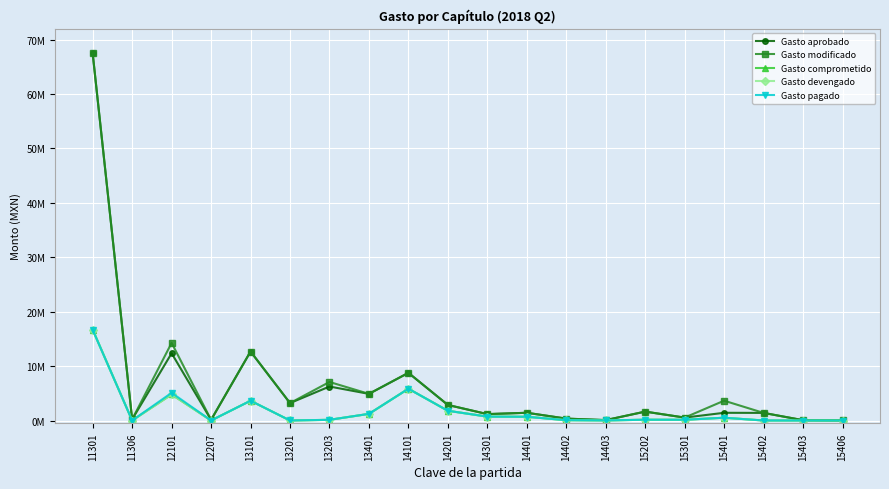

What are all the series names shown in the legend?

Gasto aprobado, Gasto modificado, Gasto comprometido, Gasto devengado, Gasto pagado